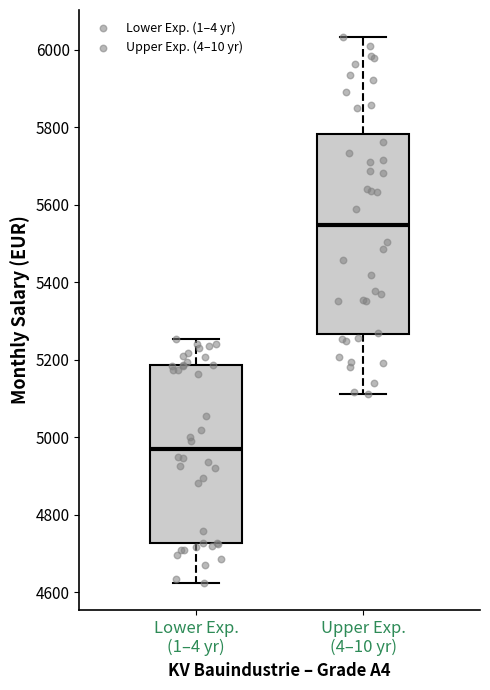

Which box is the tallest, from its lower edge to its upper edge?

Upper Exp. (4–10 yr)